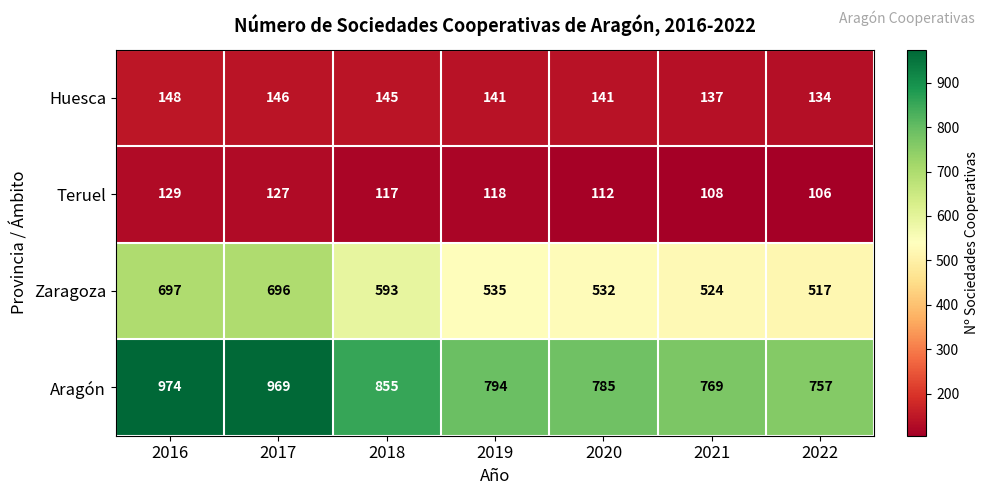

What is the difference between the second highest and second lowest values in the Aragón series?

200